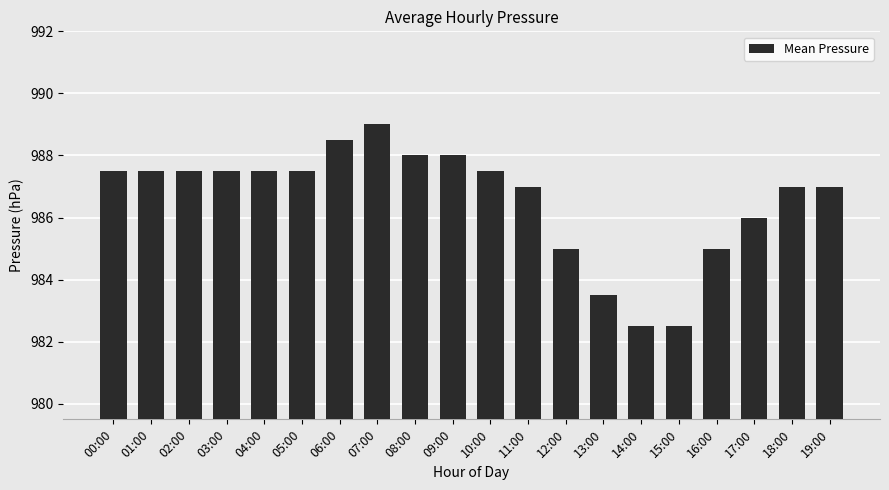

Reading left to right, what are all the values shown in this chart?

00:00=987.5	01:00=987.5	02:00=987.5	03:00=987.5	04:00=987.5	05:00=987.5	06:00=988.5	07:00=989.0	08:00=988.0	09:00=988.0	10:00=987.5	11:00=987.0	12:00=985.0	13:00=983.5	14:00=982.5	15:00=982.5	16:00=985.0	17:00=986.0	18:00=987.0	19:00=987.0